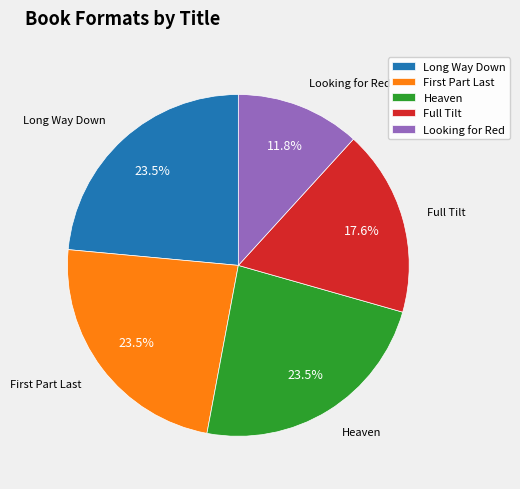

Is there a majority slice in this chart?

No